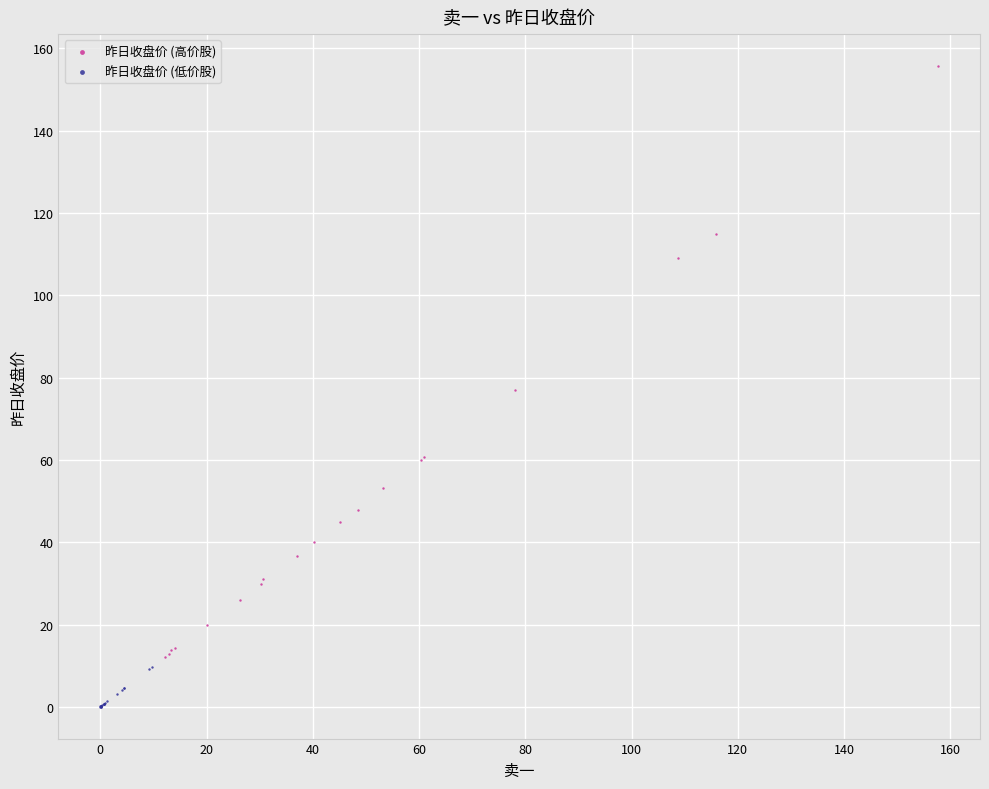

Which series contains the highest Y value?

昨日收盘价 (高价股)